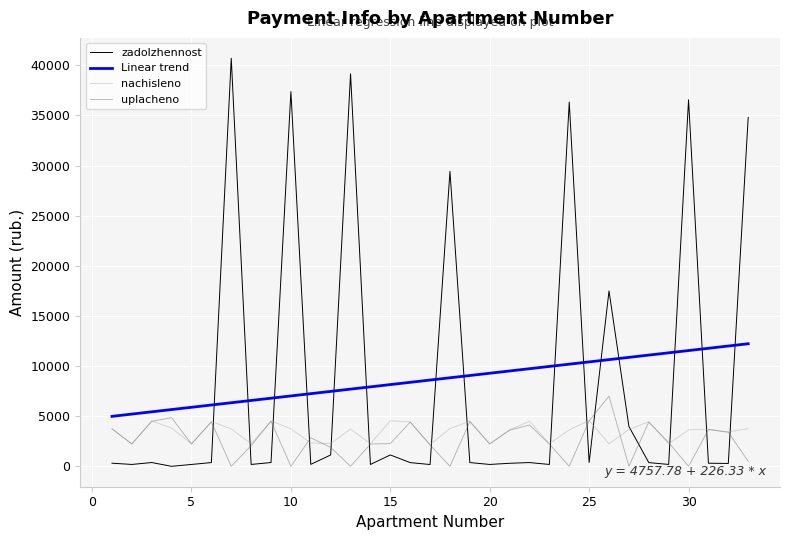

What is the minimum value for nachisleno?

2152.8